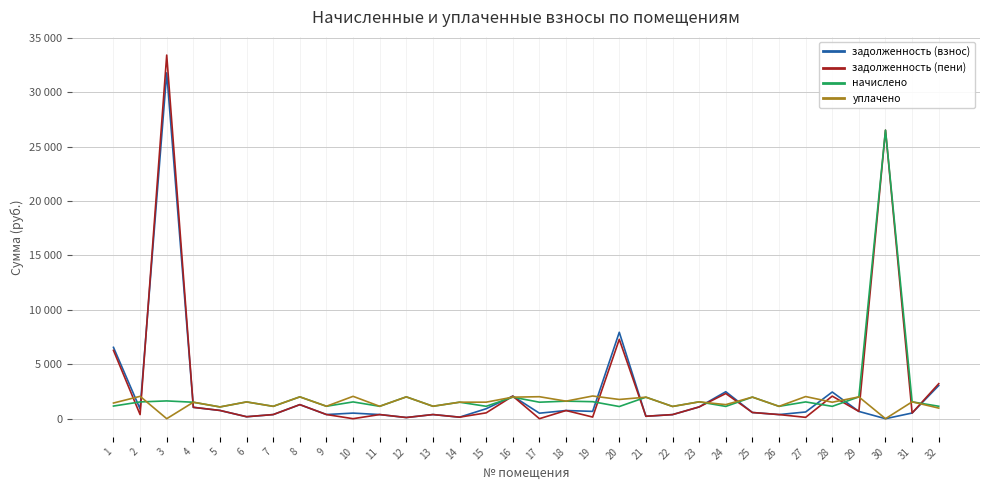

Which series changed the most between 11 and 28?

задолженность (взнос)